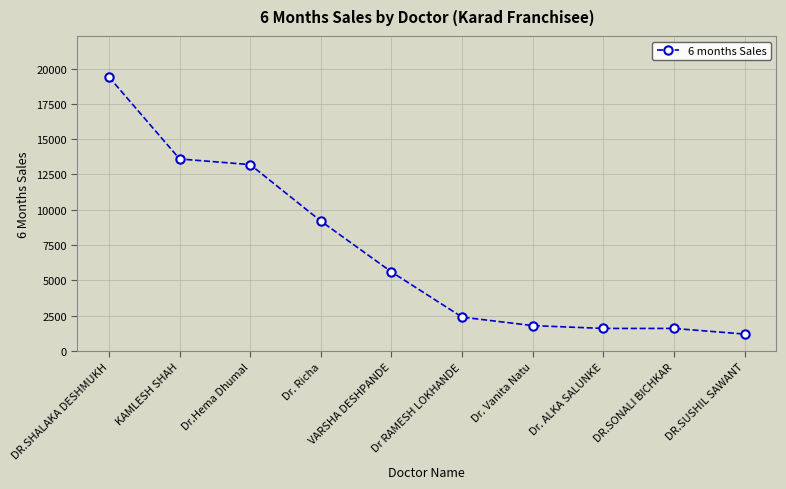

True or false: the data has more than 2 interior local peaks.

False